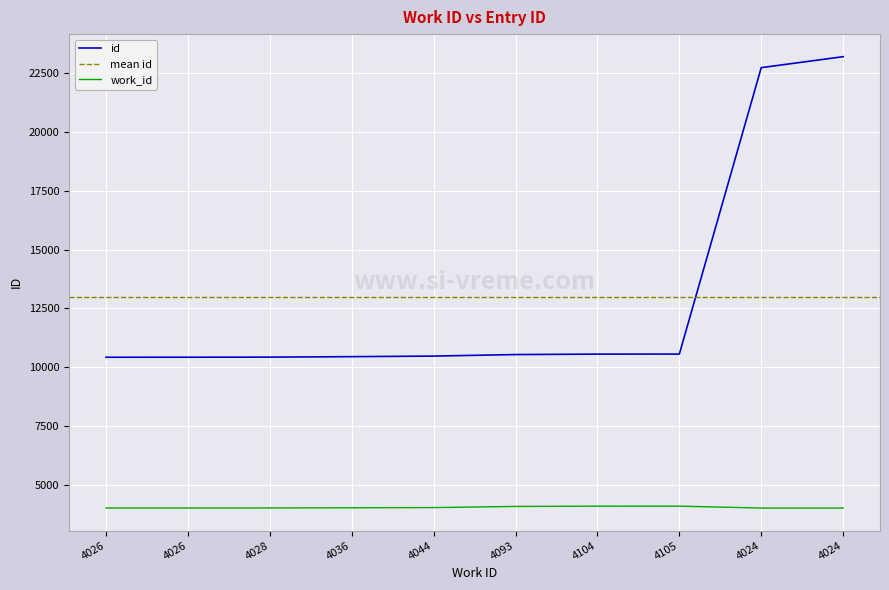

Count the number of values greater than 10542.

4